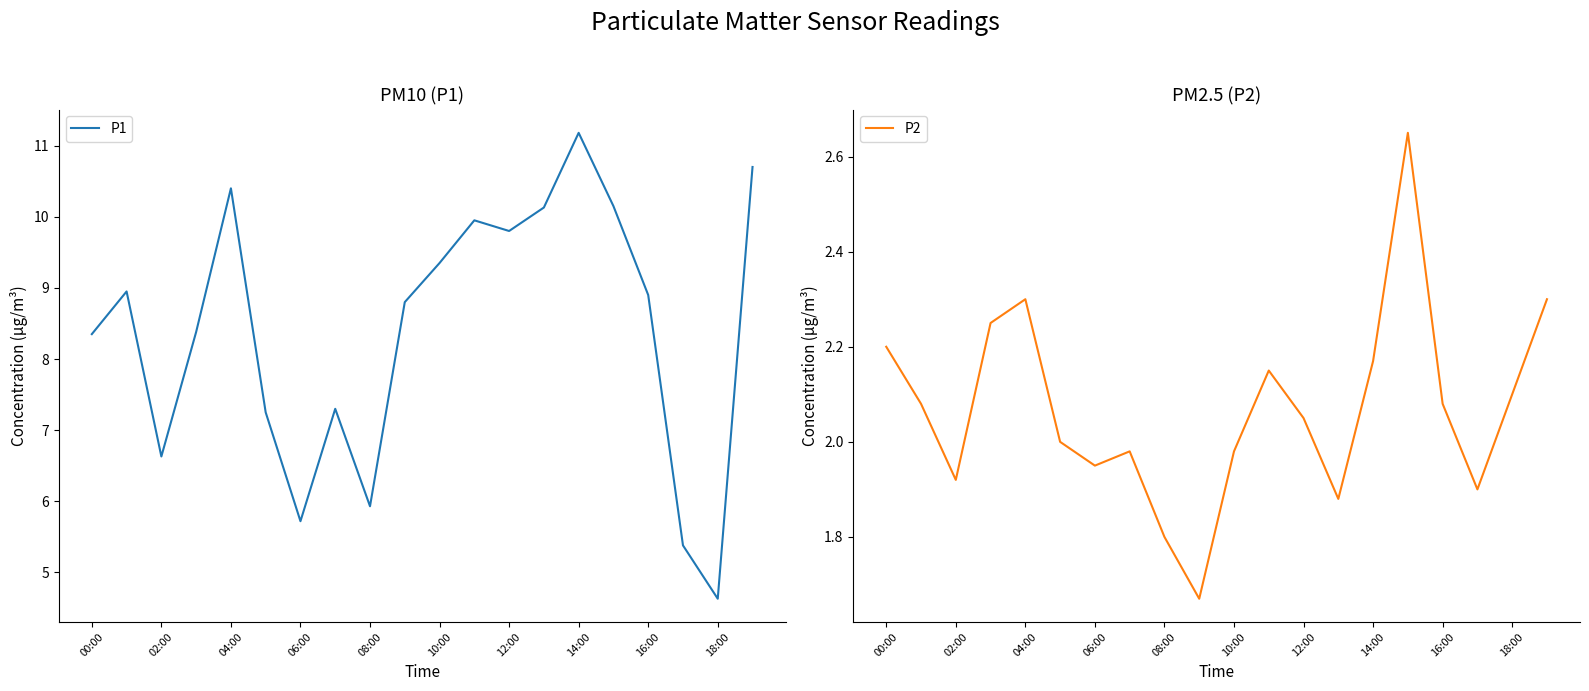

True or false: P2 has more than 1 points higher than both neighbors.

True